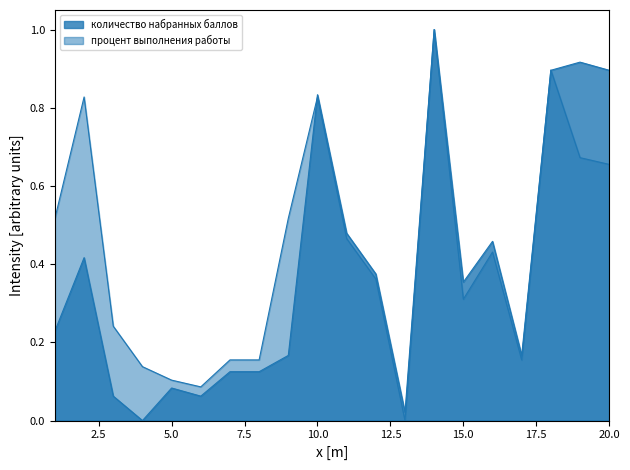

In процент выполнения работы, how many points are lower than both neighbors (excluding endpoints)?

4